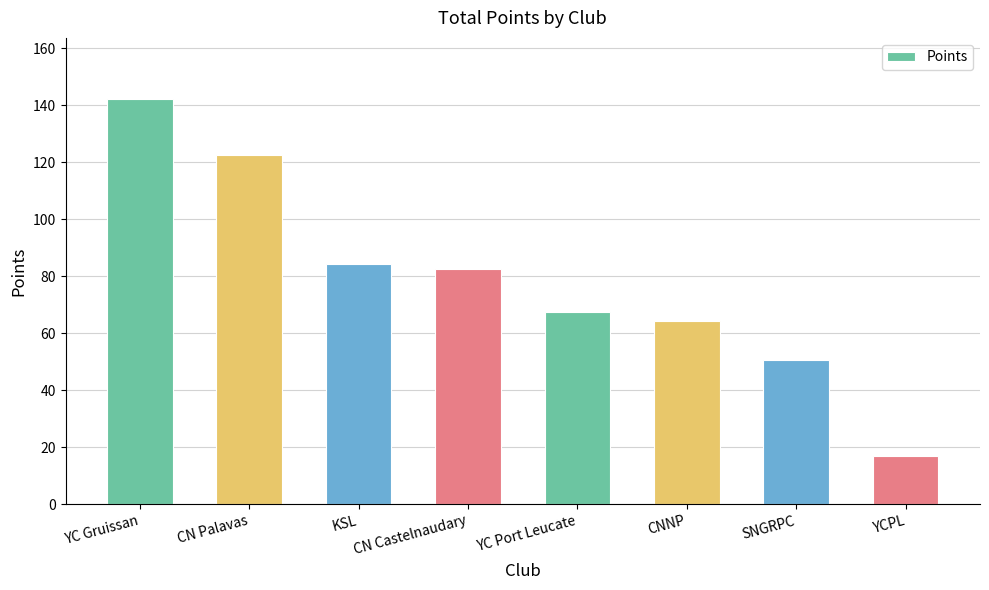

List the labels in order of value, smallest first.

YCPL, SNGRPC, CNNP, YC Port Leucate, CN Castelnaudary, KSL, CN Palavas, YC Gruissan